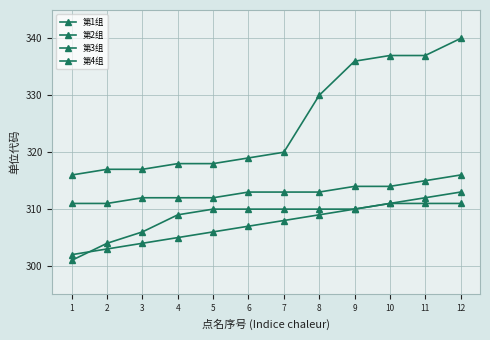

Which series has the largest range (max minus min)?

第3组